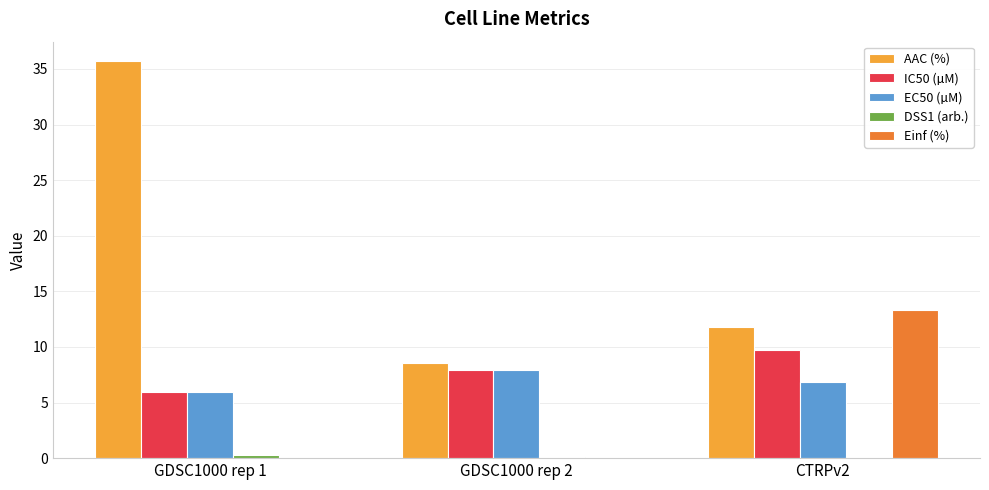

Does the chart contain stacked bars?

No